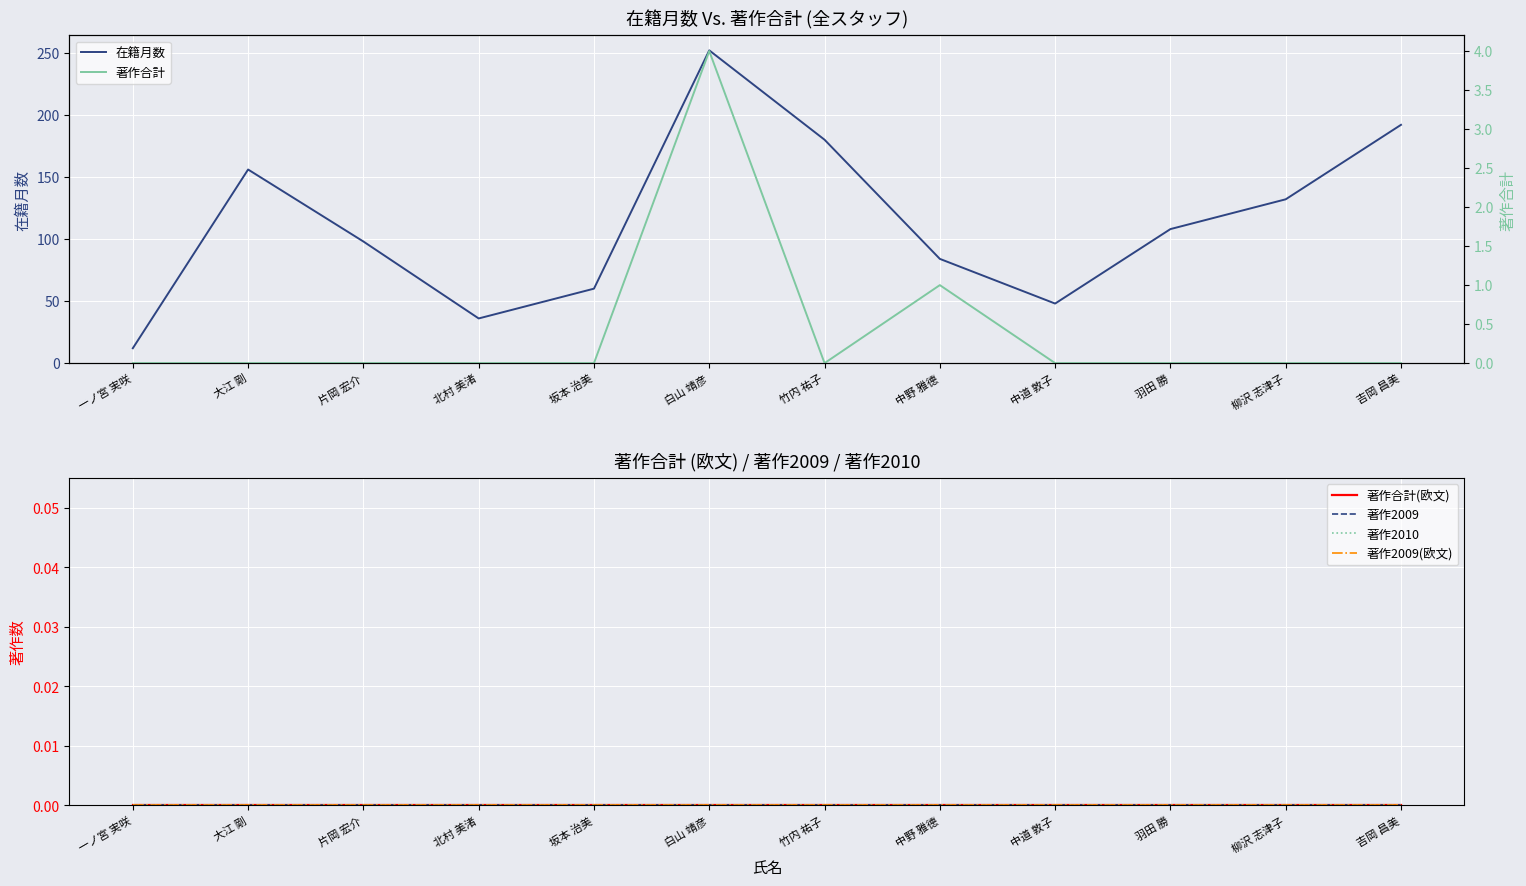

True or false: 著作2009 and 著作合計 cross at least once.

False